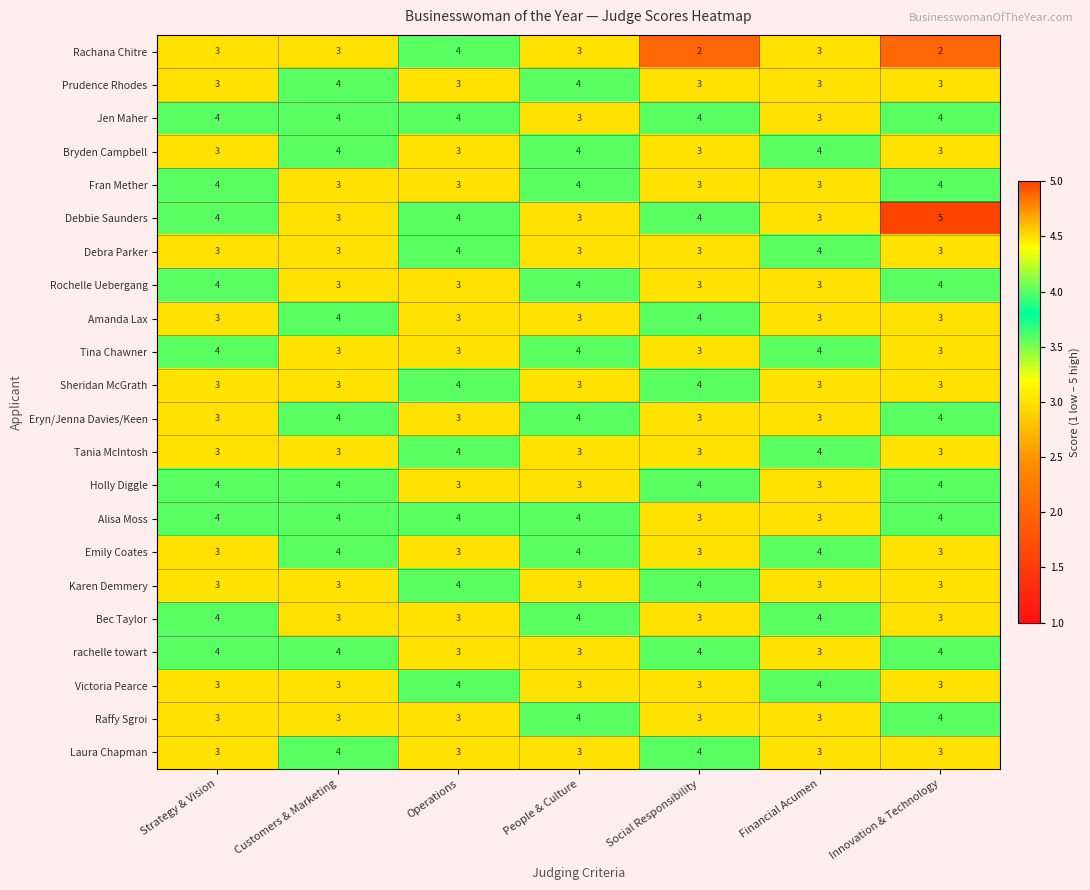

What is the highest value of the Rachana Chitre series?

4